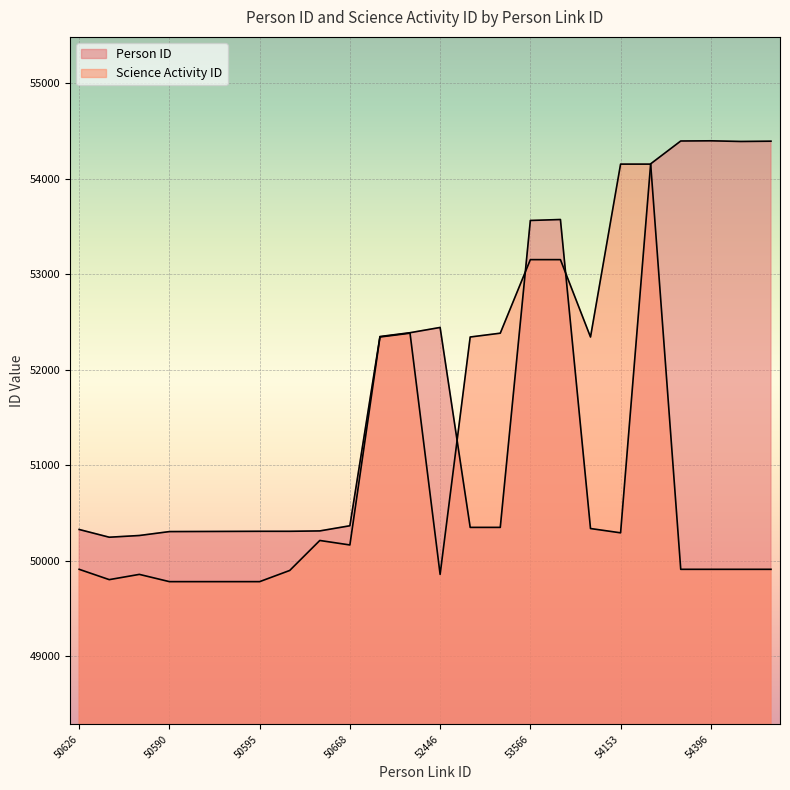

Which label corresponds to the largest value in the chart?

54396